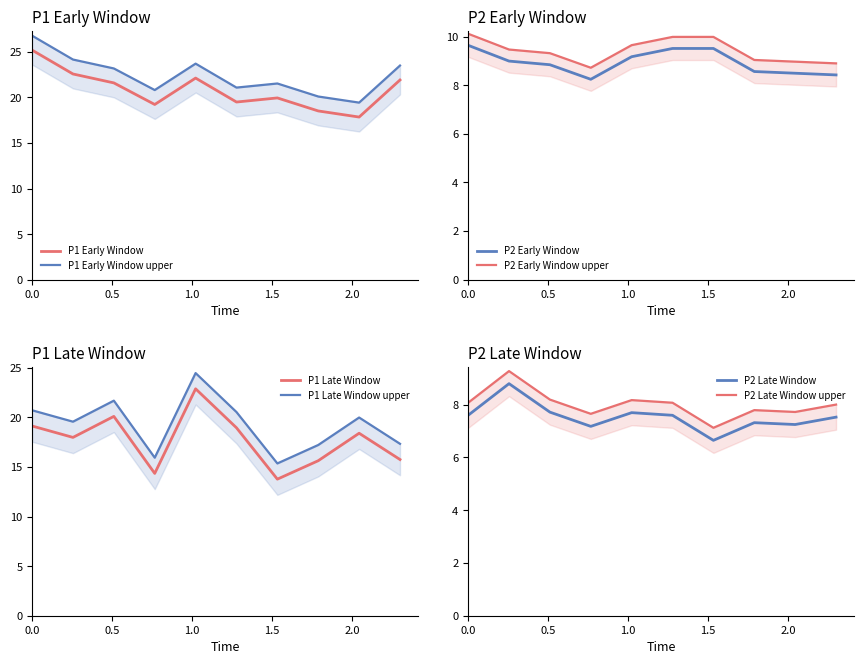

What is the minimum value for P1 Early Window?

17.9